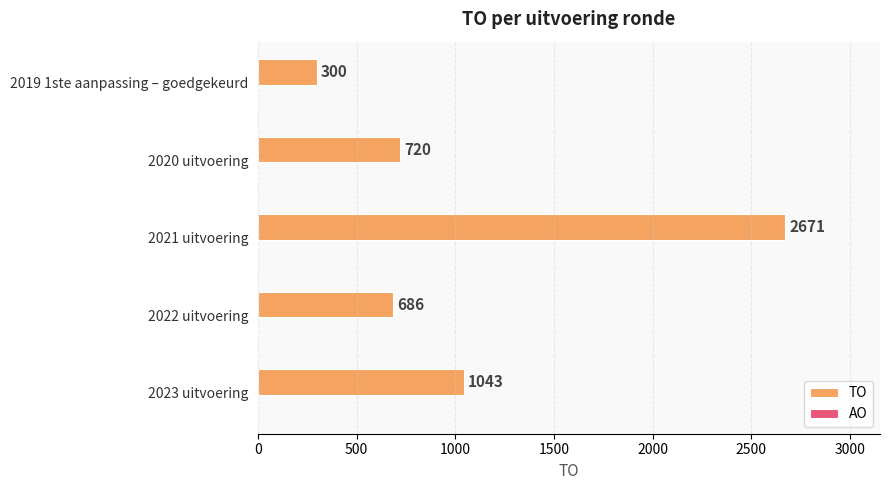

The value at 2023 uitvoering is 586. True or false?

False